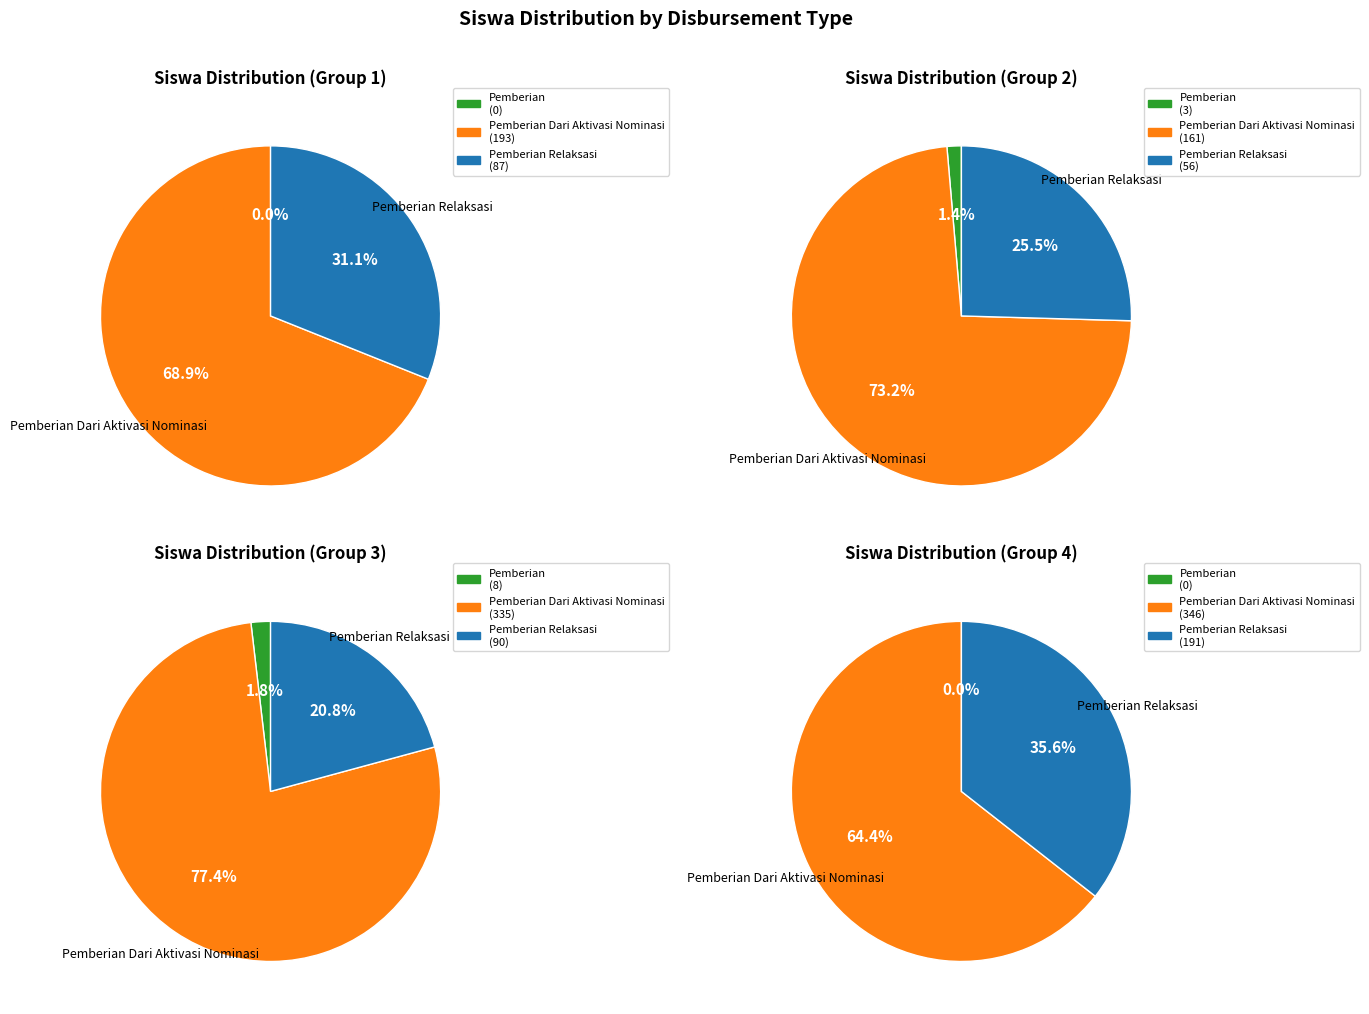

Does Pemberian represent more than half of the total?

No